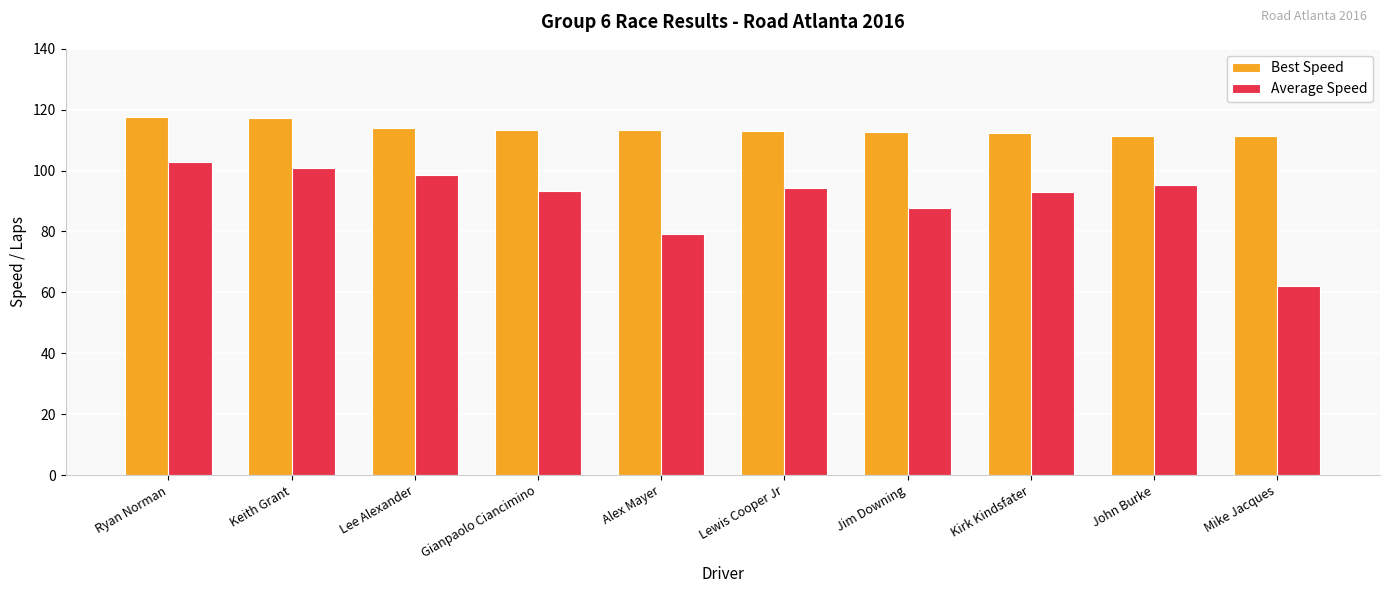

What is the average value of the Average Speed series?

90.7